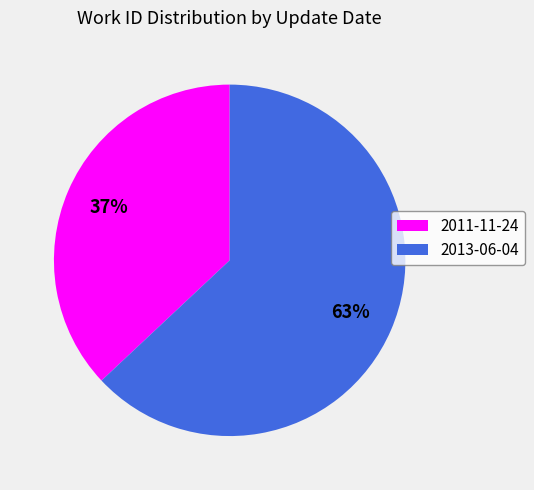

Between 2011-11-24 and 2013-06-04, which is larger?

2013-06-04